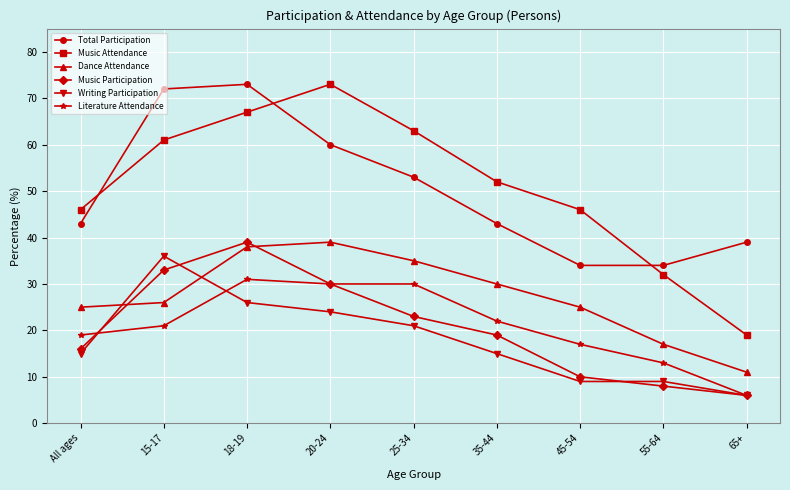

How many interior local peaks does the Music Participation series have?

1